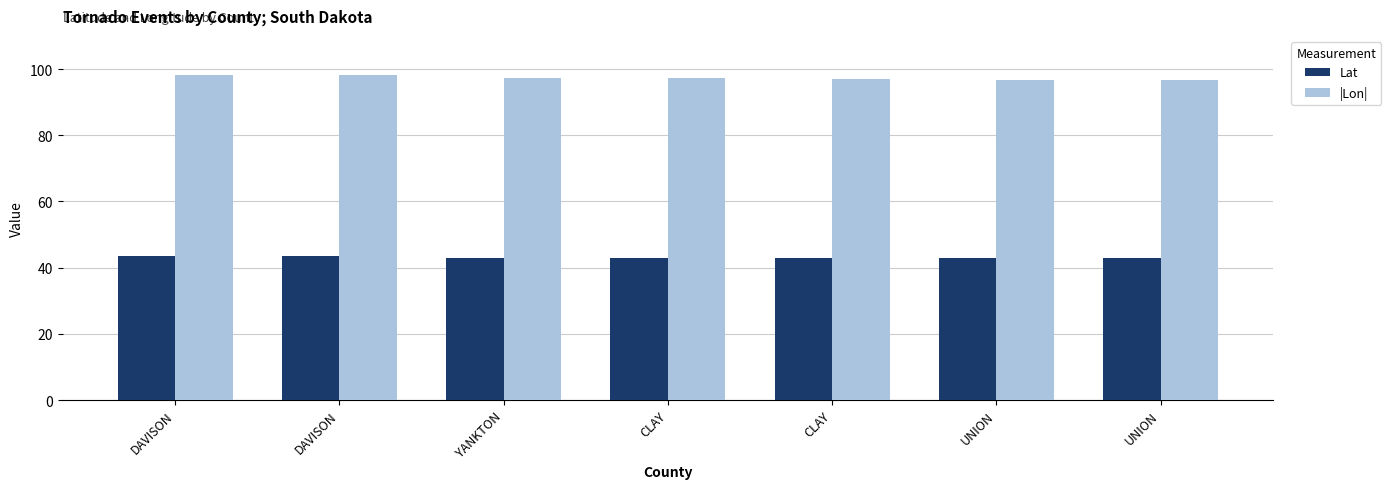

Reading left to right, what are all the values shown in this chart?

Lat: DAVISON=43.5	DAVISON=43.6	YANKTON=43.0	CLAY=43.0	CLAY=43.1	UNION=42.9	UNION=42.9
|Lon|: DAVISON=98.2	DAVISON=98.0	YANKTON=97.2	CLAY=97.2	CLAY=97.0	UNION=96.8	UNION=96.8